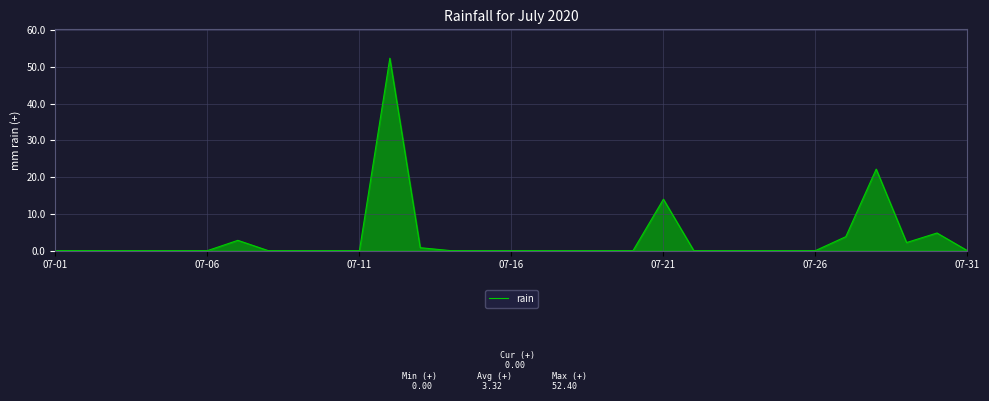

What is the maximum value shown in the chart?

52.4